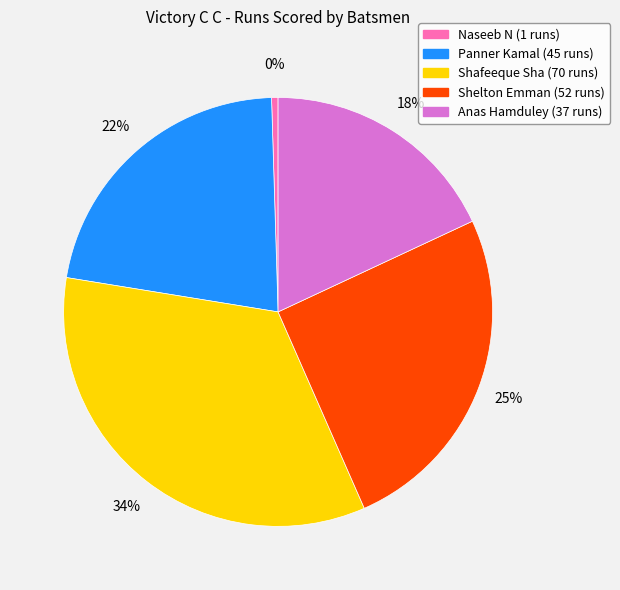

To the nearest percent, what is the combined percentage of Shelton Emman and Shafeeque Sha?

60%